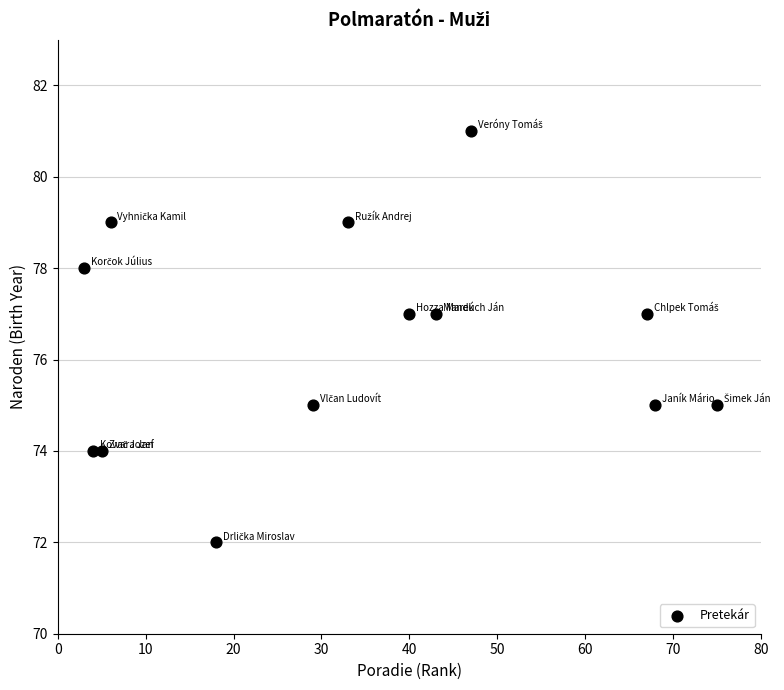

What is the range of Y values (max minus min)?

9